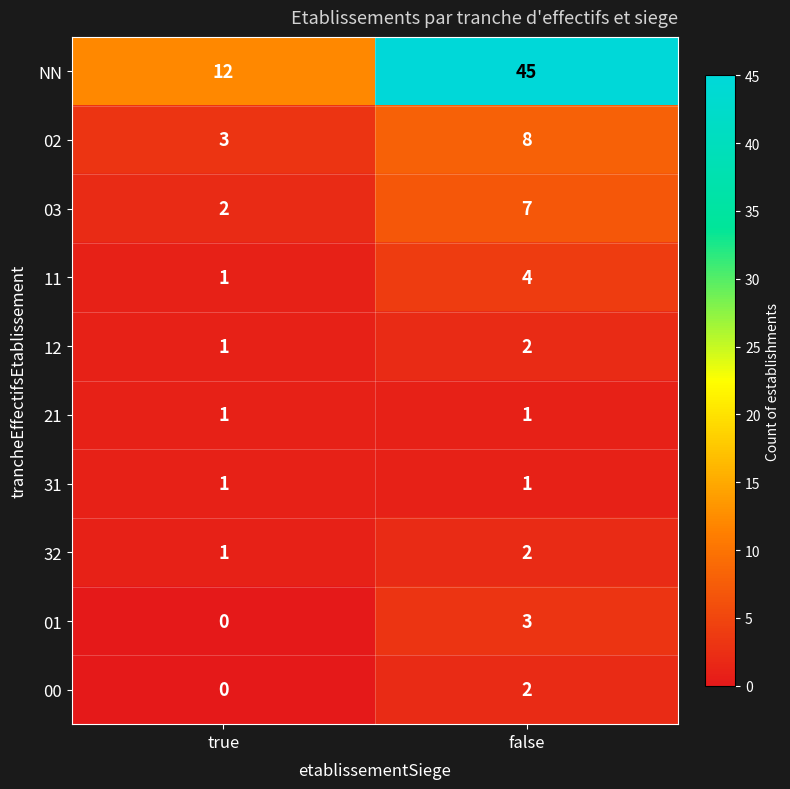

True or false: 11 has a value of 1 at true.

True